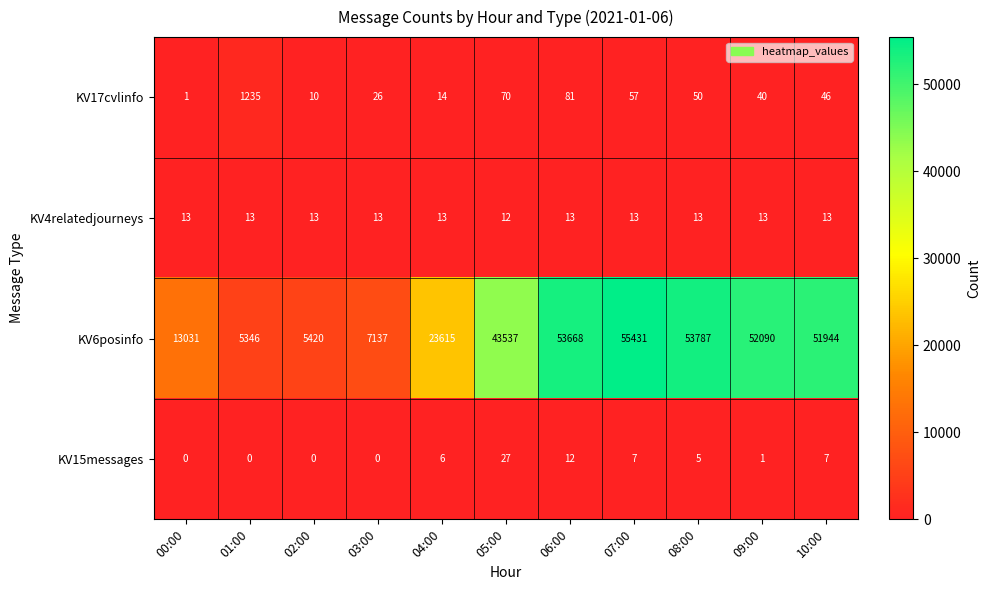

What is the total value across all series at 07:00?

55508